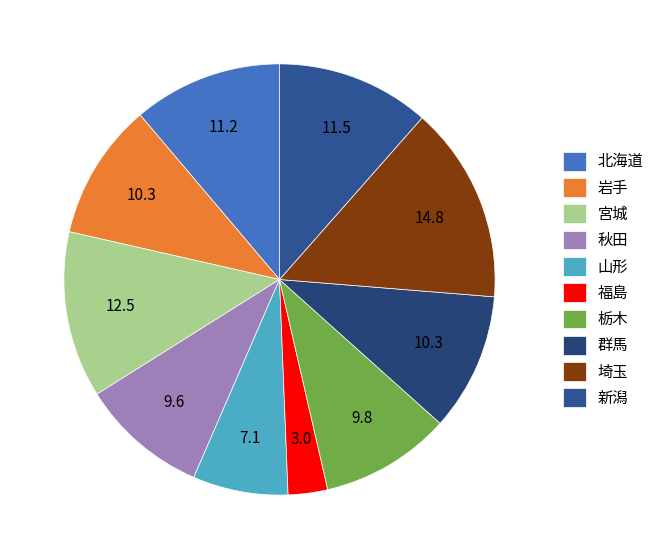

Which category has the smallest portion of the pie?

福島